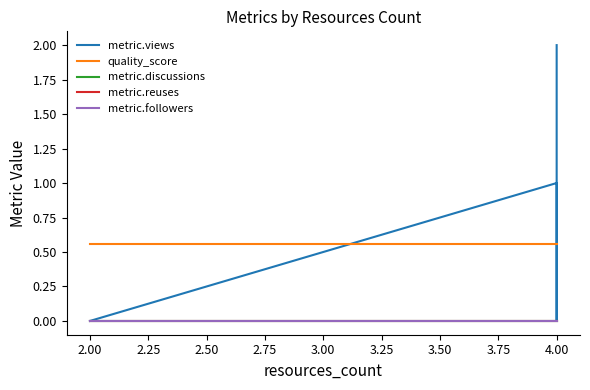

True or false: metric.reuses and metric.discussions intersect in this chart.

False